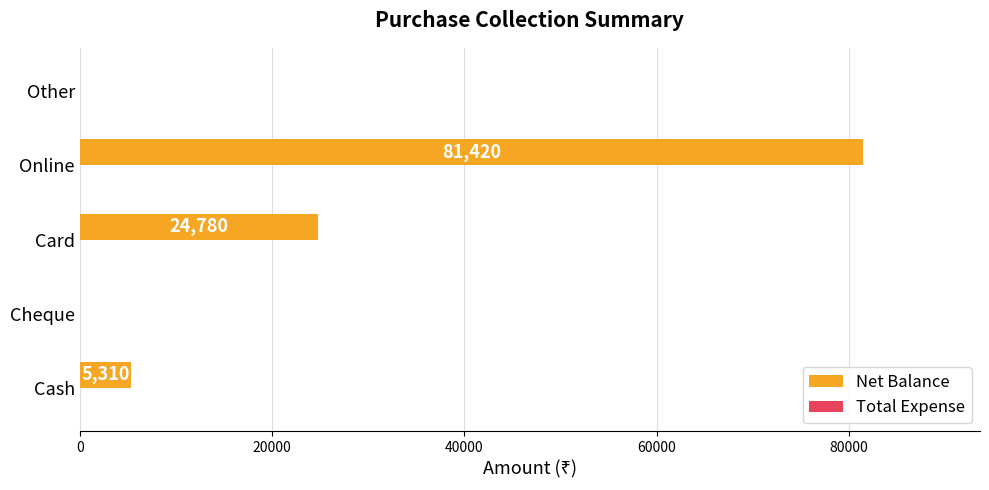

Reading bottom to top, transcribe all the data shown in this chart.

Cash=5310	Cheque=0	Card=24780	Online=81420	Other=0